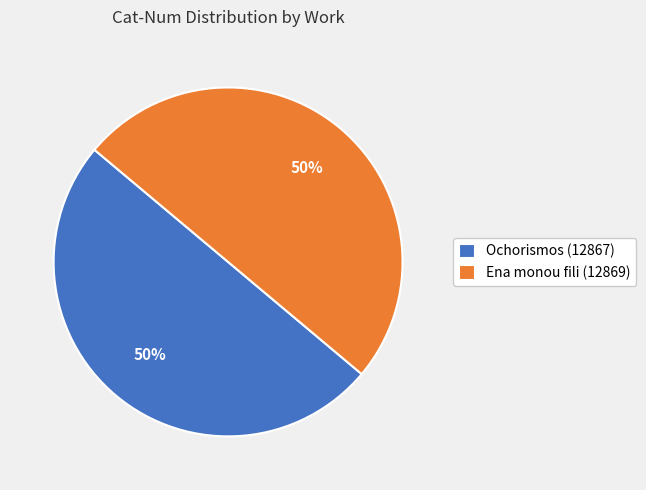

To the nearest percent, what percentage of the pie is Ochorismos (12867)?

50%